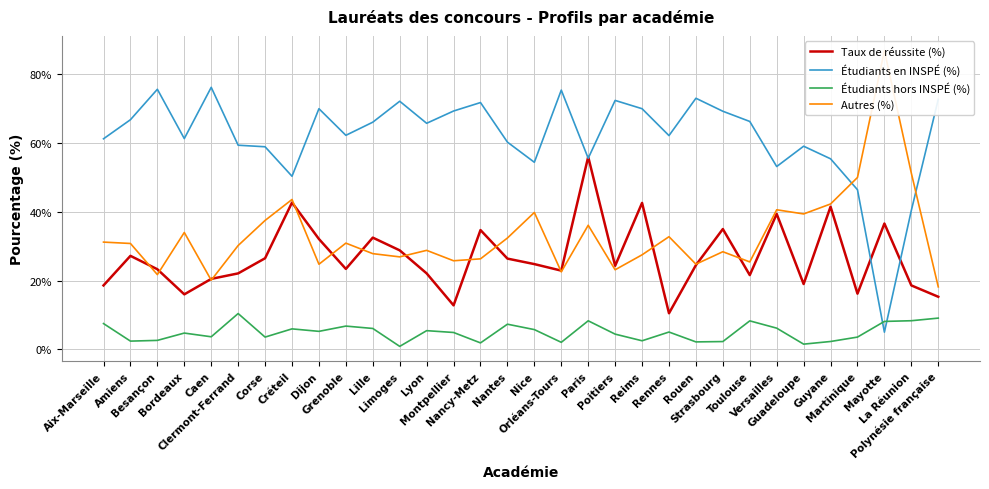

What is the approximate value of Étudiants hors INSPÉ (%) at Rouen?

2.2